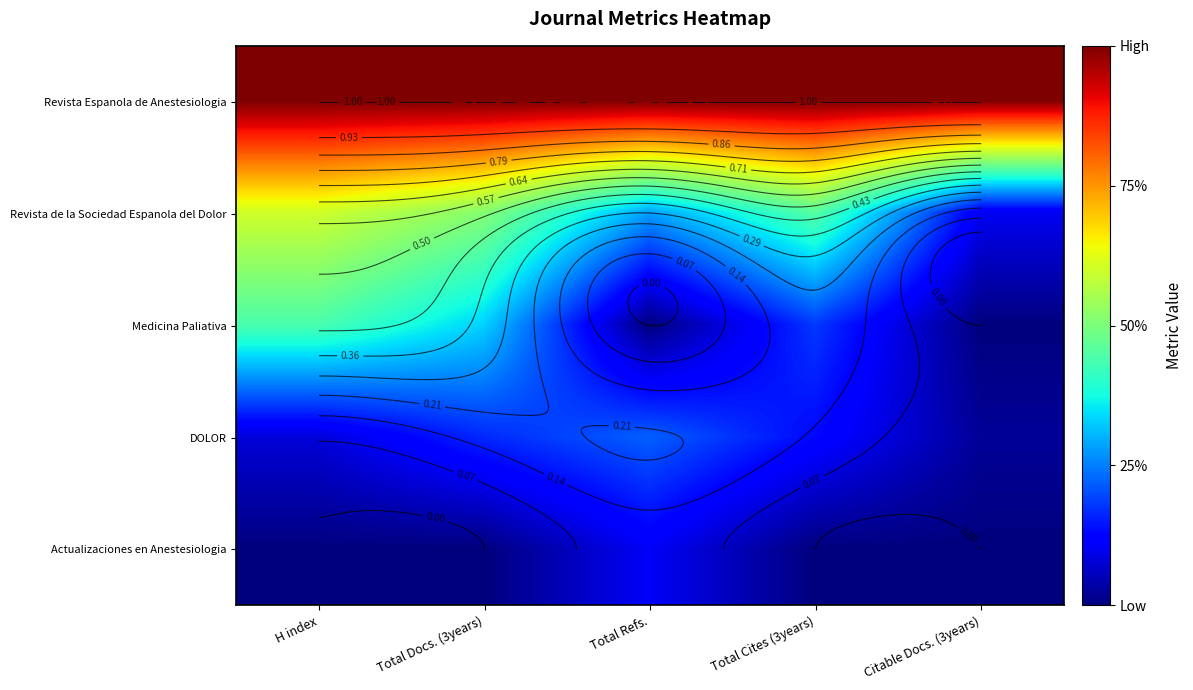

The value of Medicina Paliativa at Citable Docs. (3years) is 0.2. True or false?

False